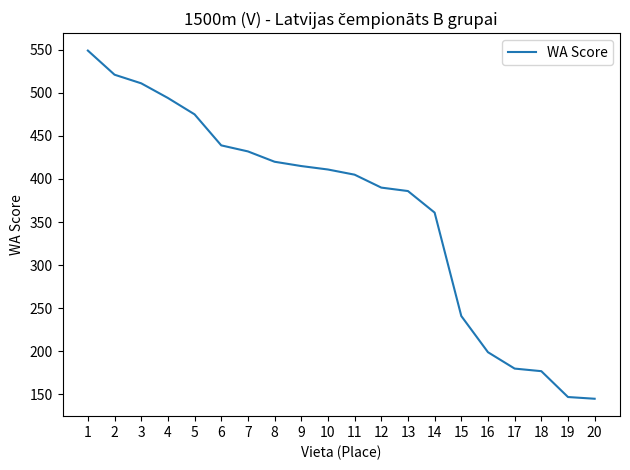

What is the average value?

365